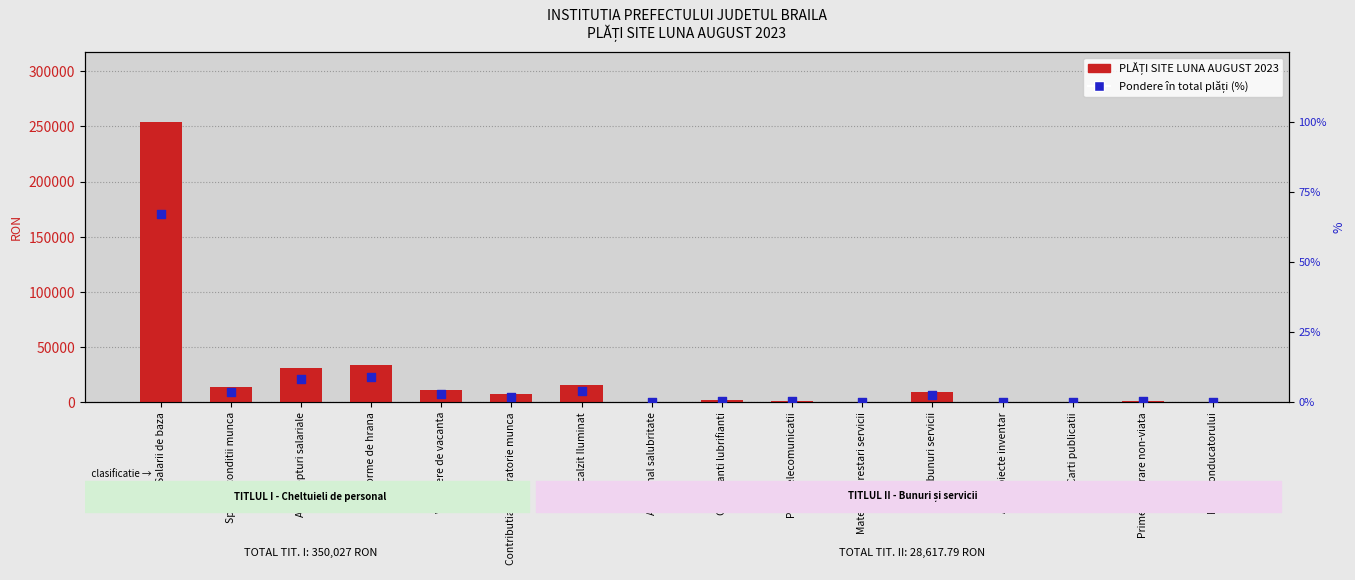

Which series has the widest spread of Y values?

PLĂȚI SITE LUNA AUGUST 2023